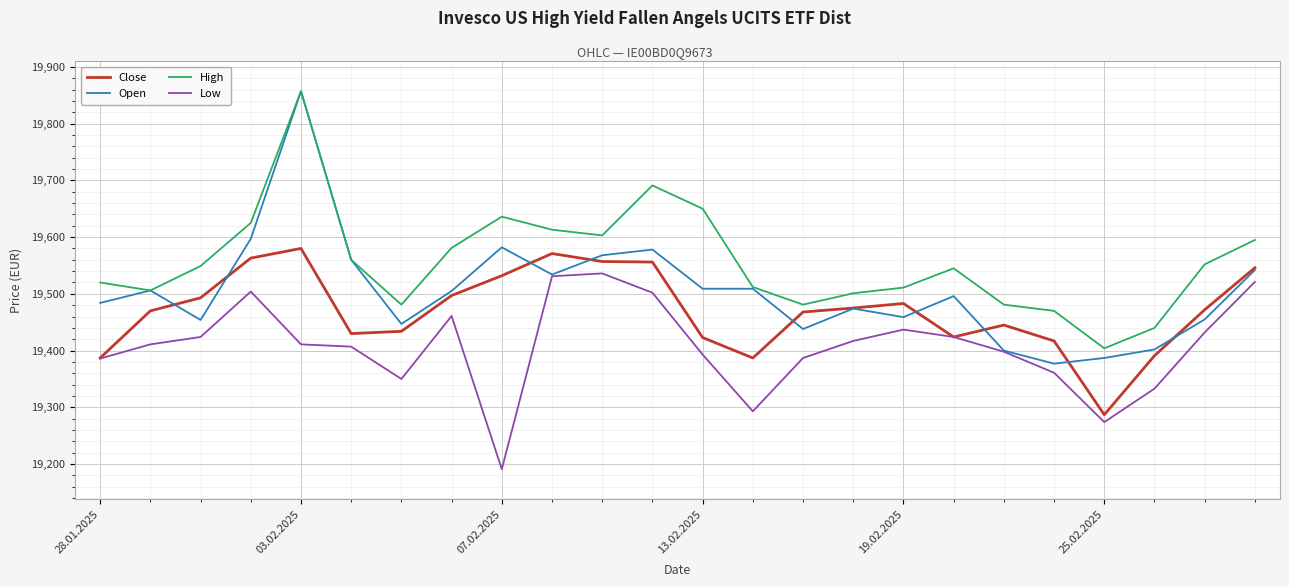

What is the smallest value displayed?

19191